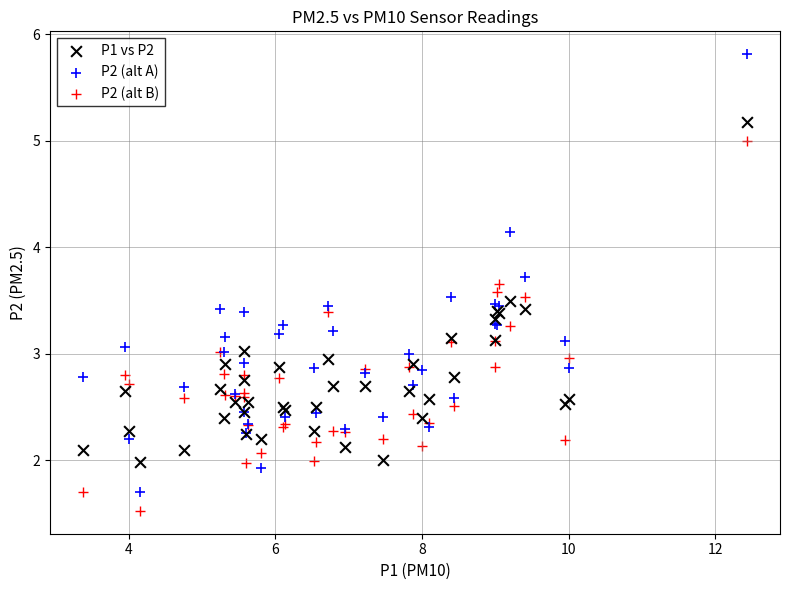

What are all the series names shown in the legend?

P1 vs P2, P2 (alt A), P2 (alt B)